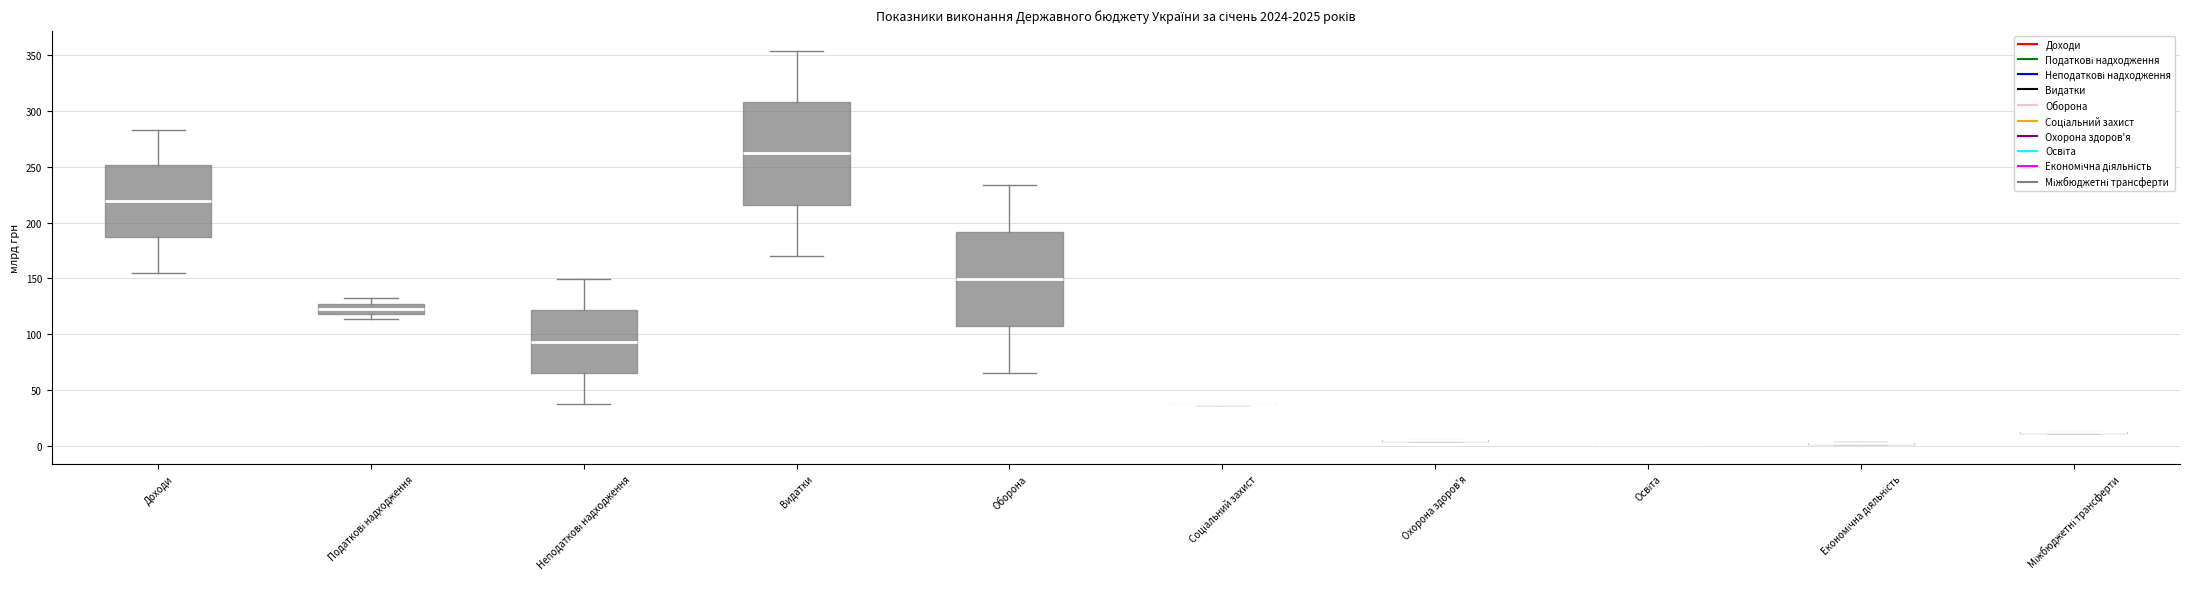

Reading left to right, read every box against the y-axis: the position of its median line, the range the box covers, and the ends of its whiskers. The values are not printed on the chart, so give them approximately, as read against the axis.

Доходи: median 220, box 185 to 250, whiskers 155 to 285
Податкові надходження: median 125 (inside the box), box 120 to 125, whiskers 115 to 130
Неподаткові надходження: median 95, box 65 to 120, whiskers 40 to 150
Видатки: median 260, box 215 to 310, whiskers 170 to 355
Оборона: median 150, box 105 to 190, whiskers 65 to 235
Соціальний захист: box collapsed to a line at 40, whiskers 35 to 40
Охорона здоров'я: box collapsed to a line at 5, whiskers 5 to 5
Освіта: box collapsed to a line at 5, whiskers 5 to 5
Економічна діяльність: box collapsed to a line at 5, whiskers 0 to 5
Міжбюджетні трансферти: box collapsed to a line at 10, whiskers 10 to 10